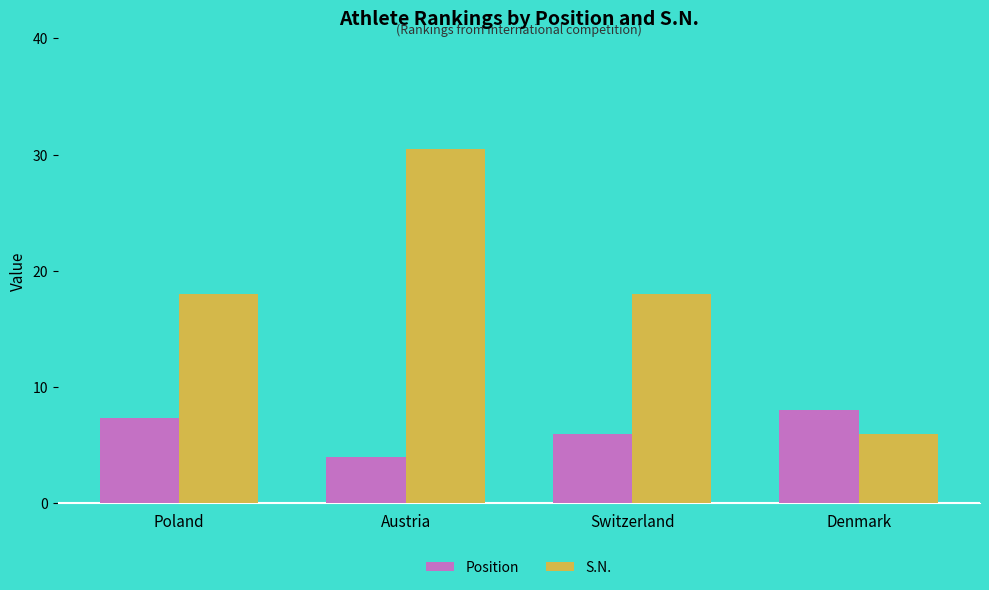

What is the sum of the Position values at Poland and Switzerland?

13.4